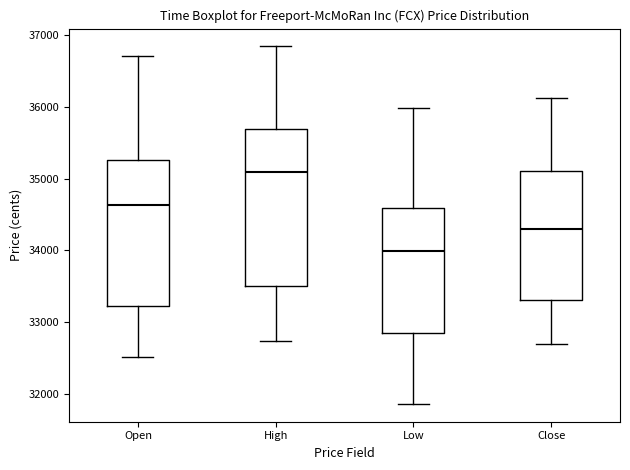

Which box's median line is the lowest?

Low